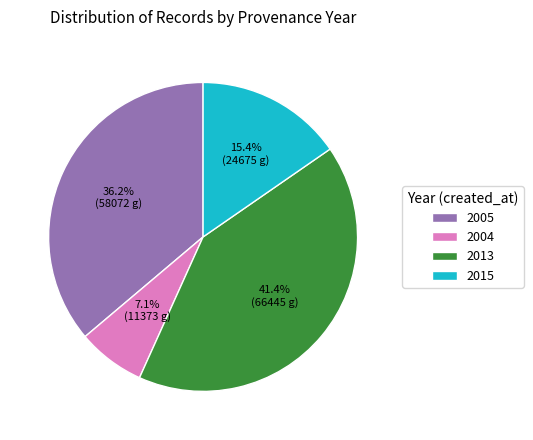

Which slice is the largest?

2013